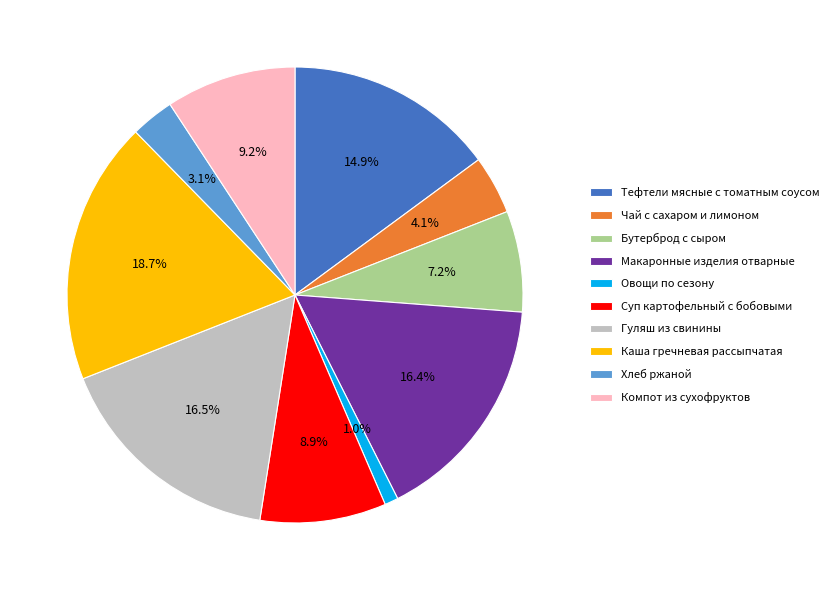

To the nearest percent, what portion does Каша гречневая рассыпчатая represent?

19%